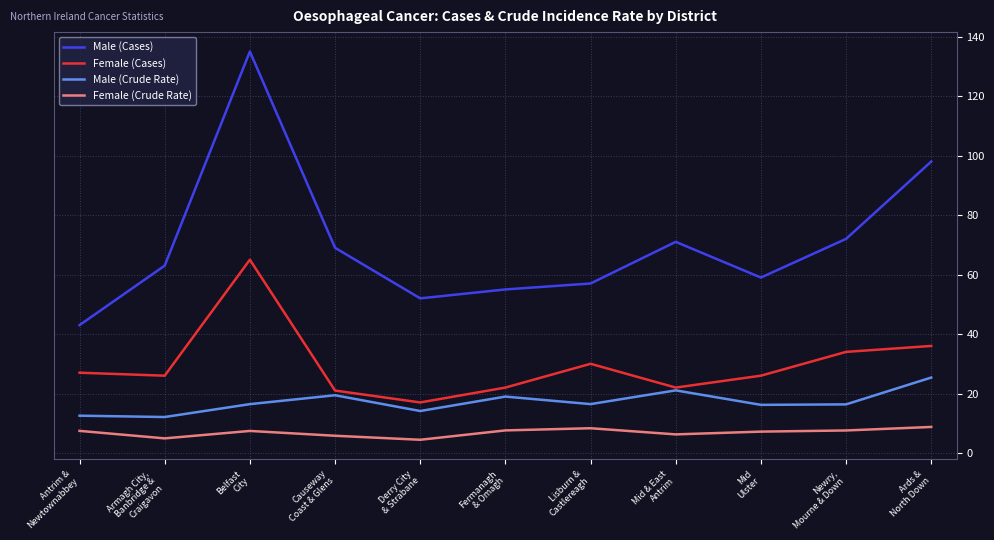

Is the value of Female (Cases) at Mid
Ulster greater than the value of Male (Cases) at Belfast
City?

No